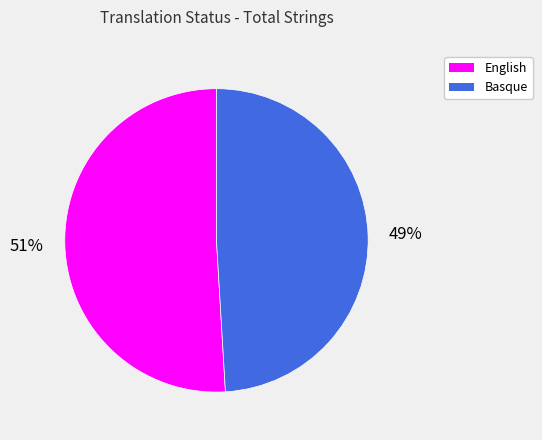

What percentage is the English slice, to the nearest percent?

51%